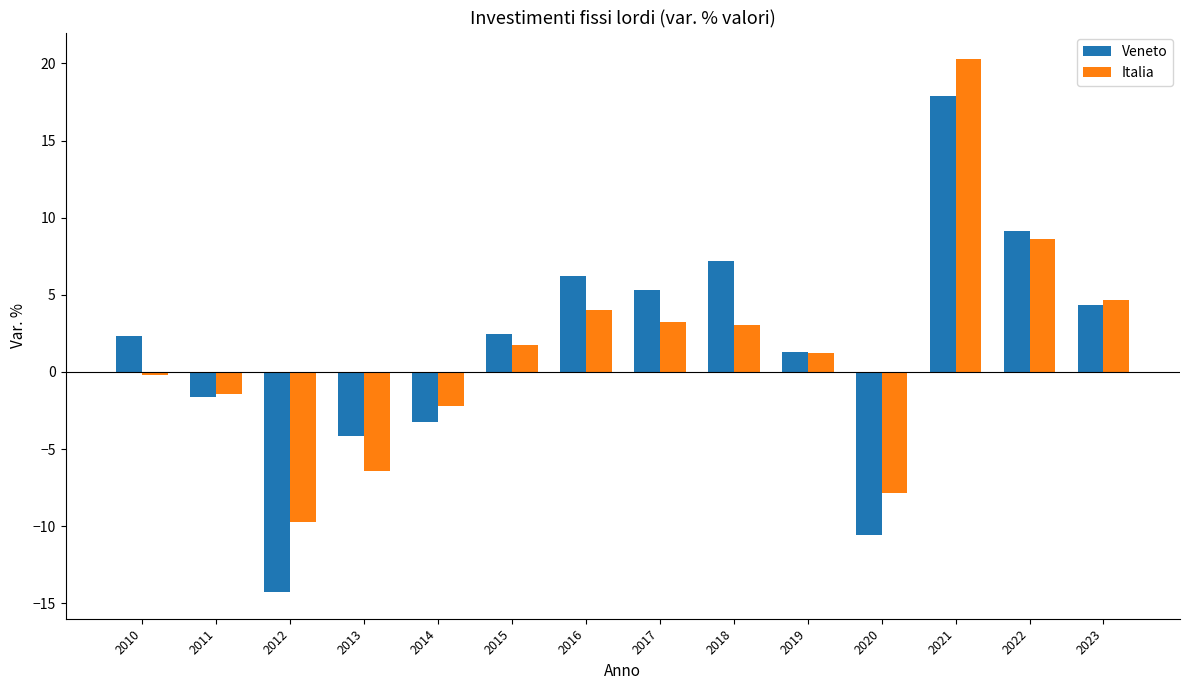

How many distinct data groups are displayed?

2